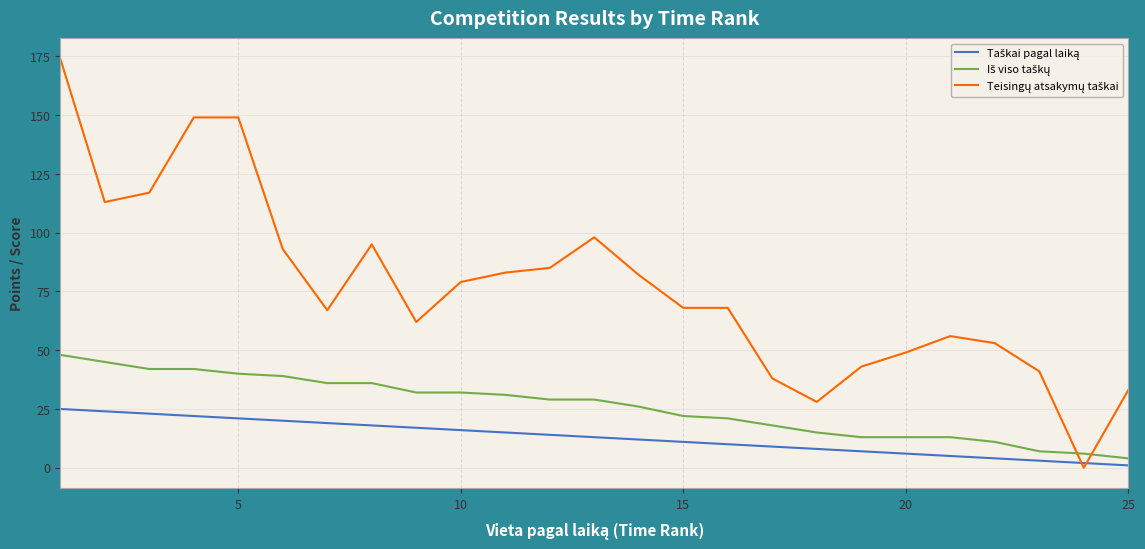

What is the maximum value shown in the chart?

174